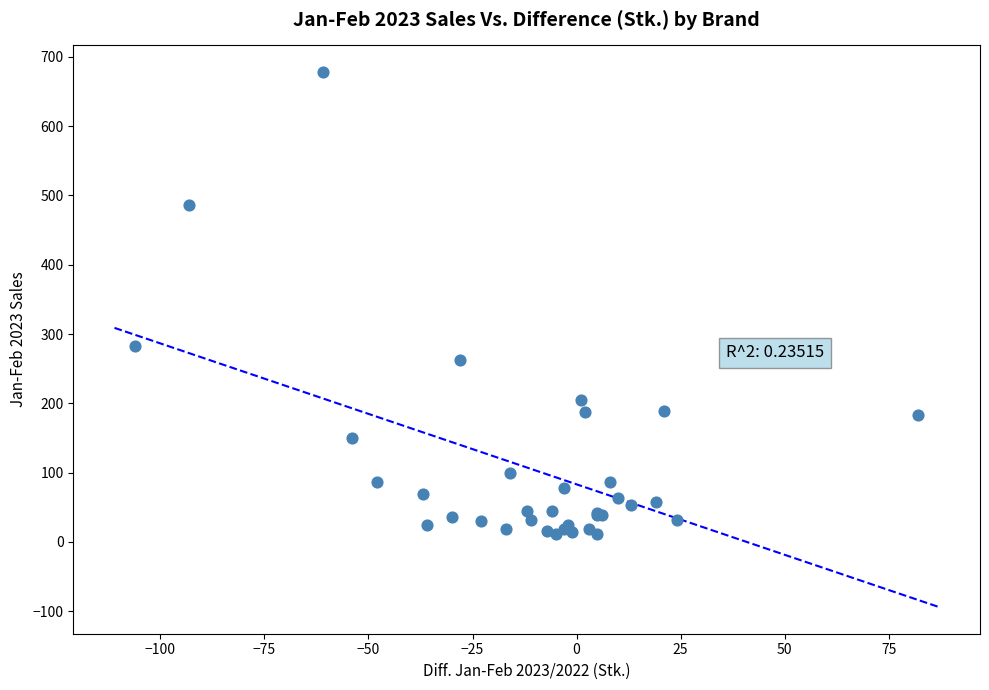

What Y value in the scatter plot is closest to 345?

283